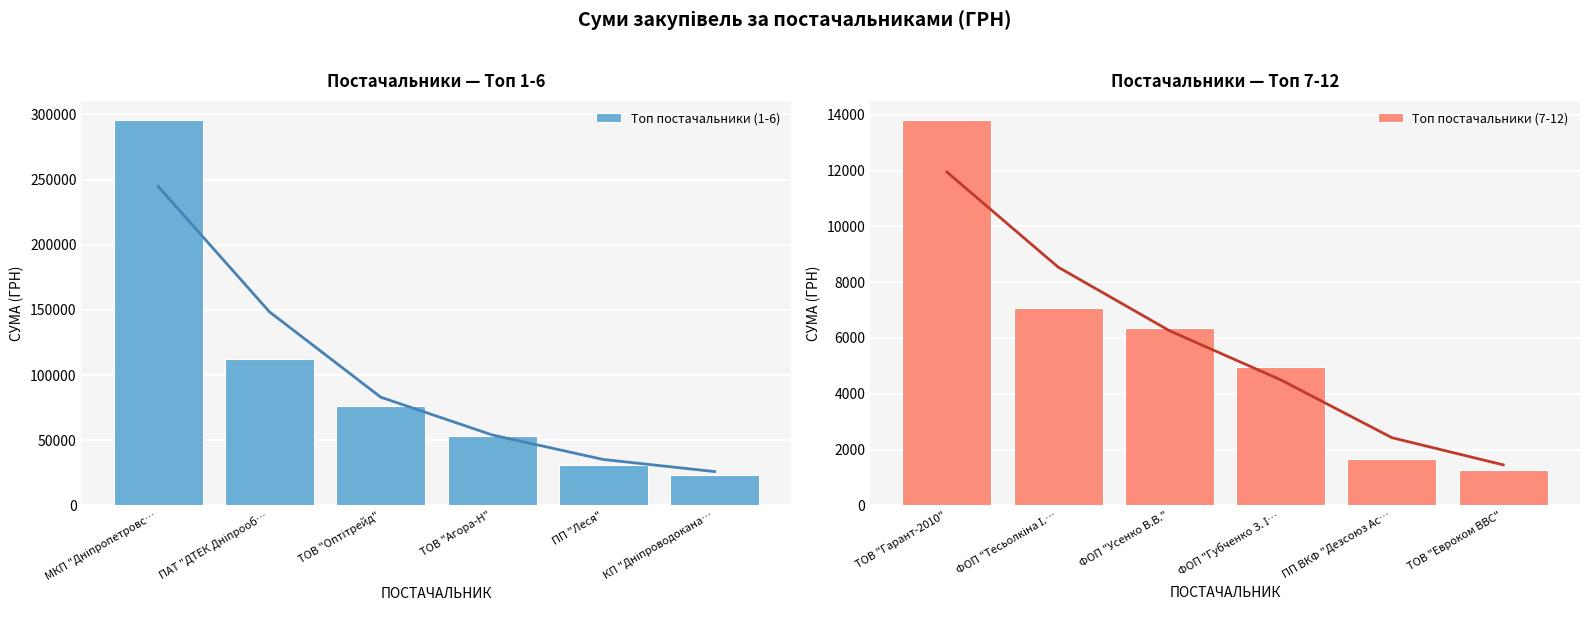

What is the maximum value for Топ постачальники (1-6)?

295638.6